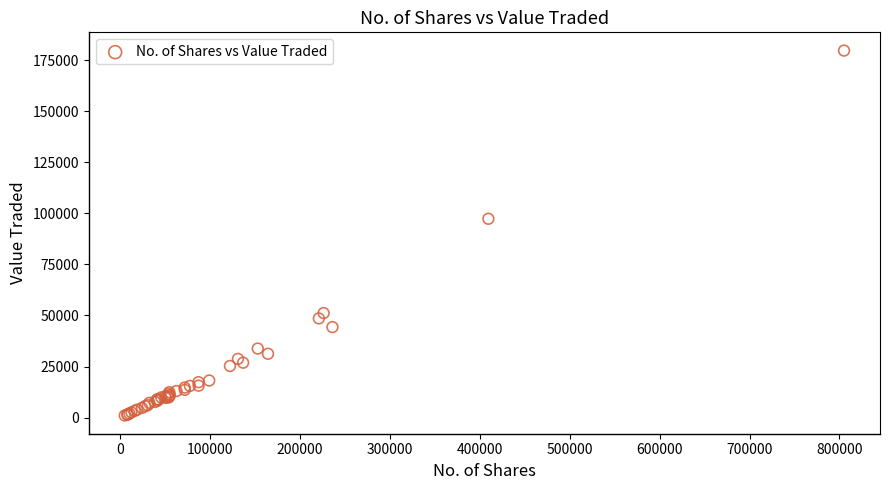

What Y value in the scatter plot is closest to 90348?

97331